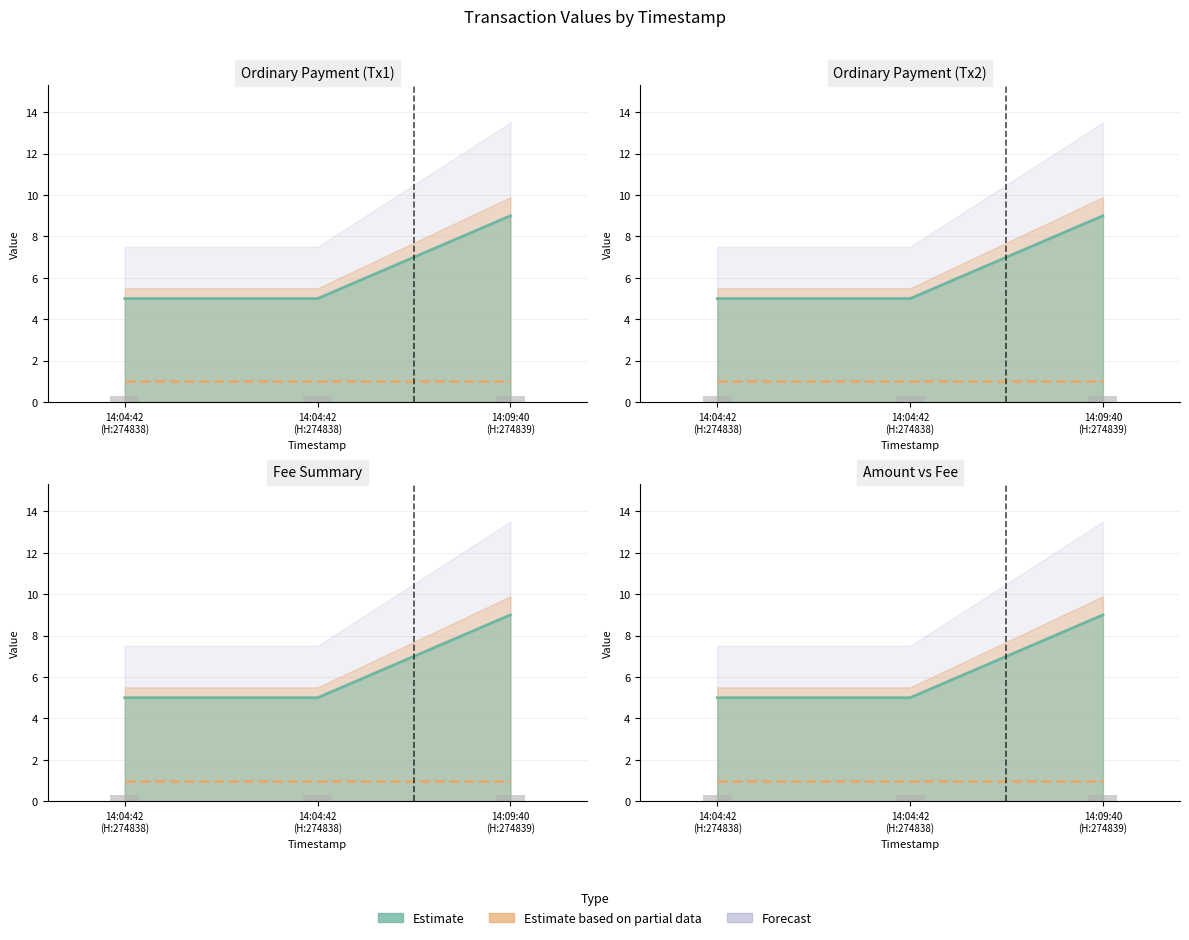

What is the label of the 3rd bar from the right?

14:04:42
(H:274838)